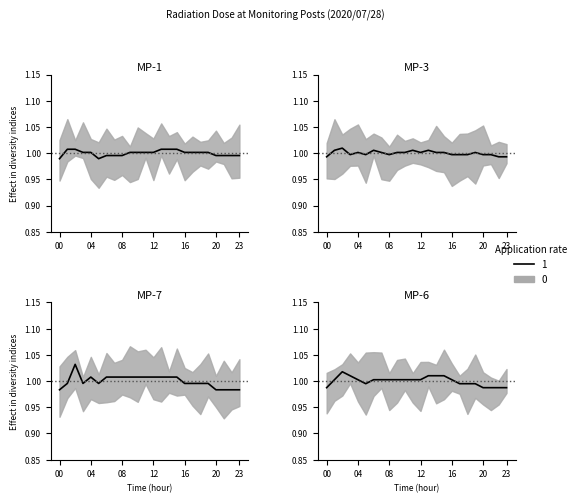

True or false: MP-6(microSv/h) has more than 1 interior local peaks.

False